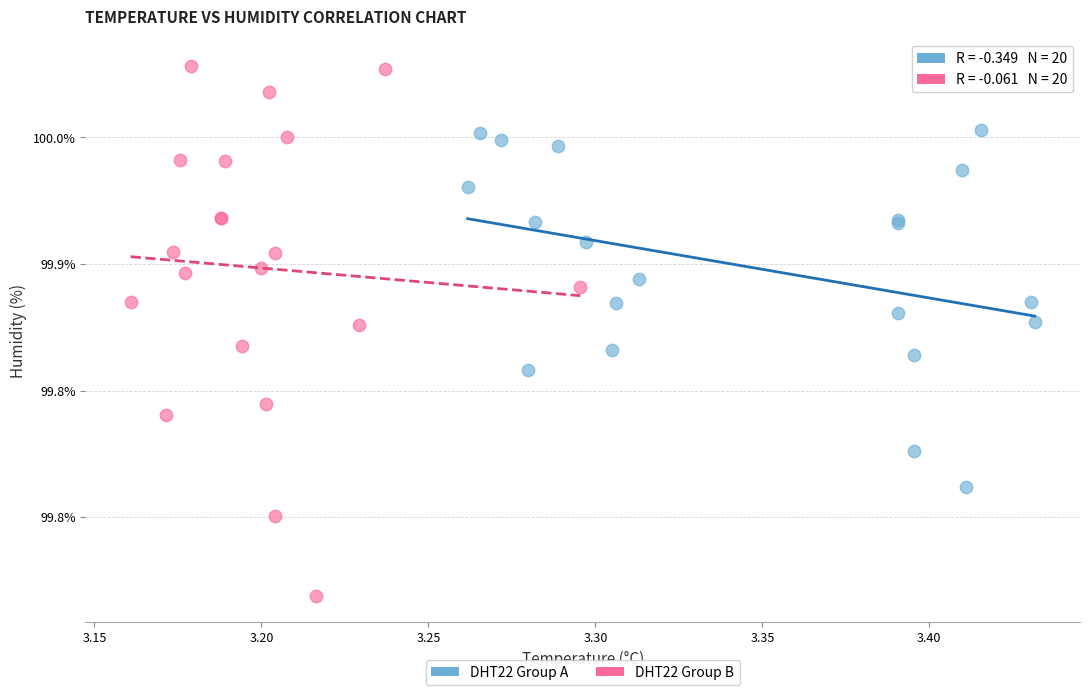

What are all the series names shown in the legend?

DHT22 Group A, DHT22 Group B